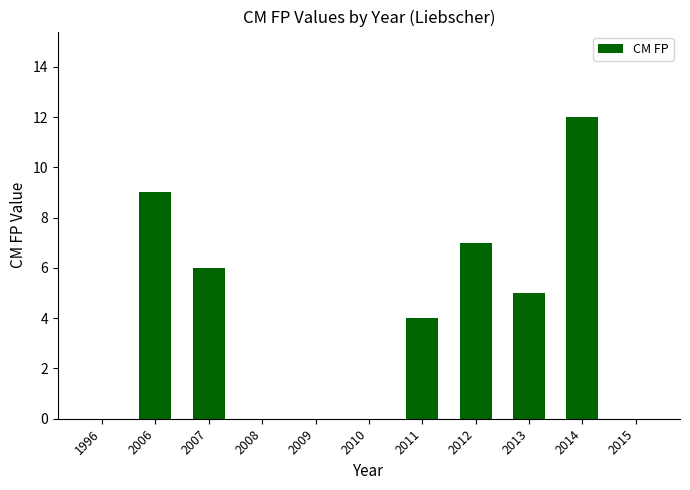

What is the sum of all values?

43